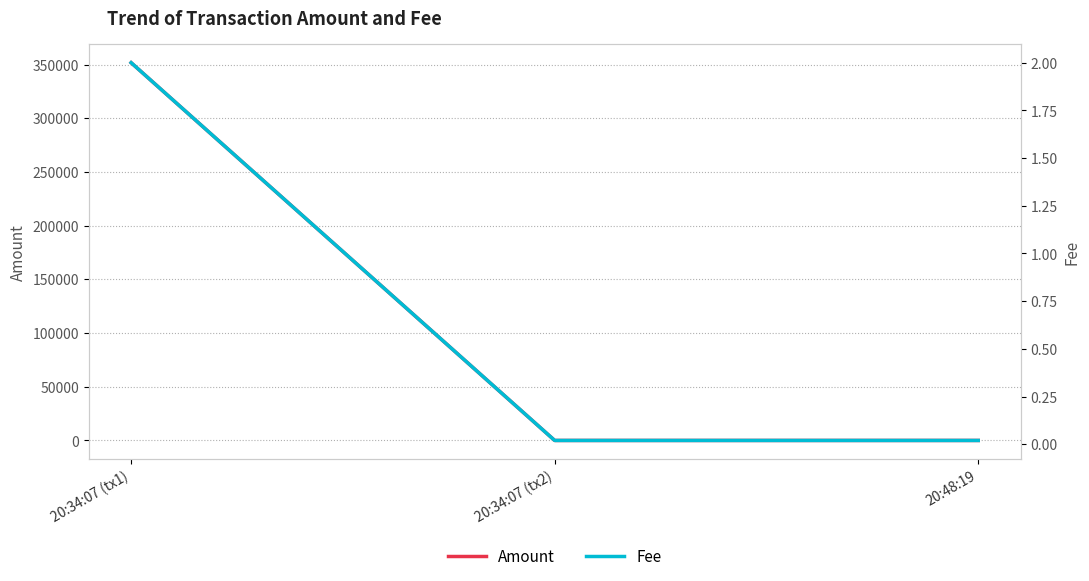

The Amount series shows 351748.1 at 20:34:07 (tx1). True or false?

True